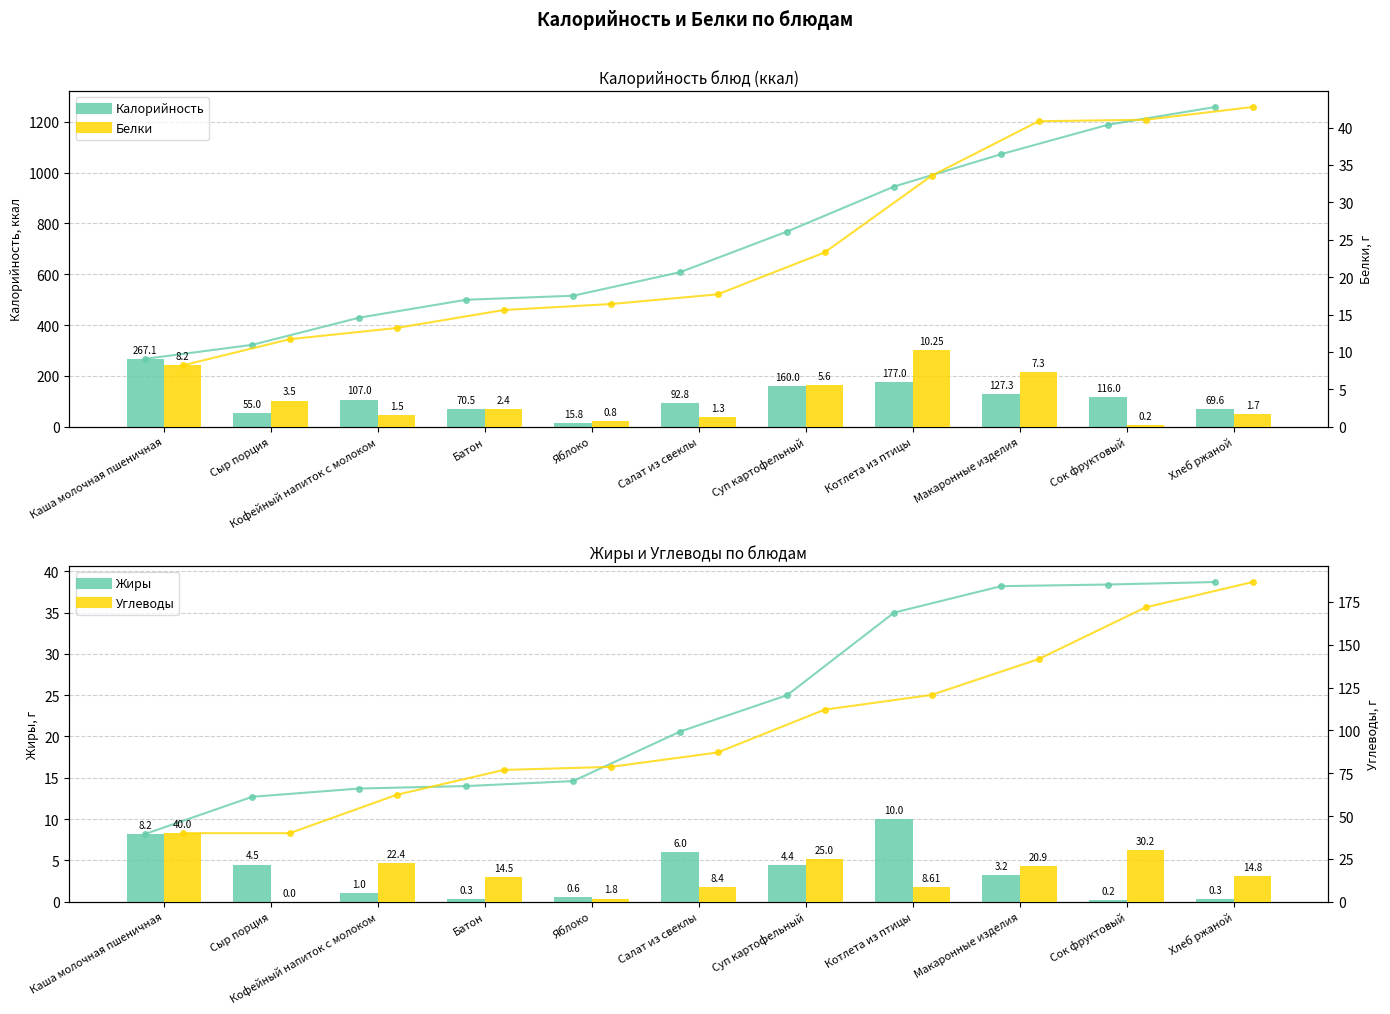

At which label does Углеводы first exceed 14?

Каша молочная пшеничная